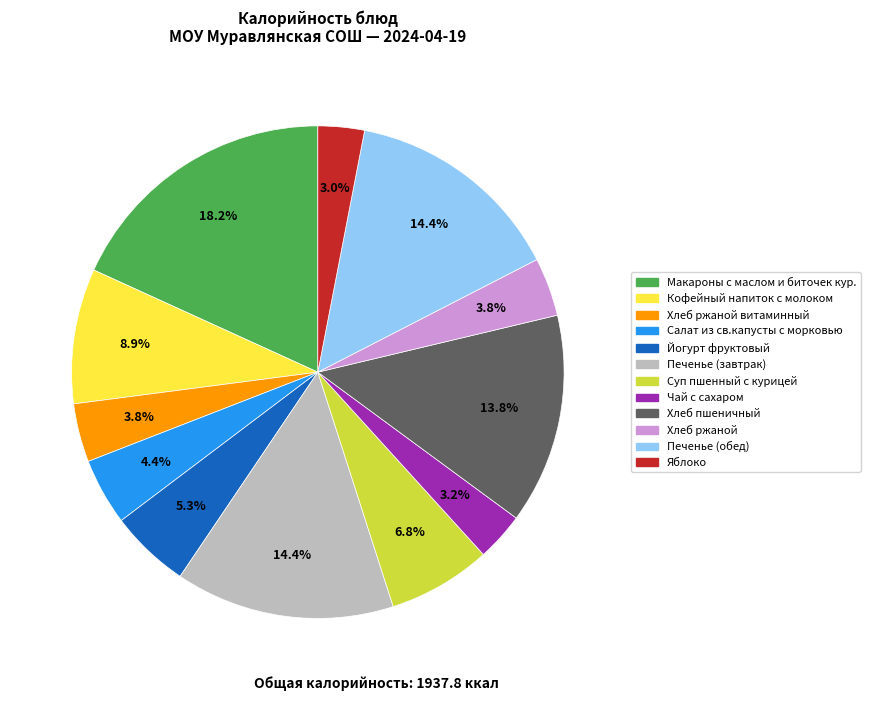

How many segments does this pie chart have?

12